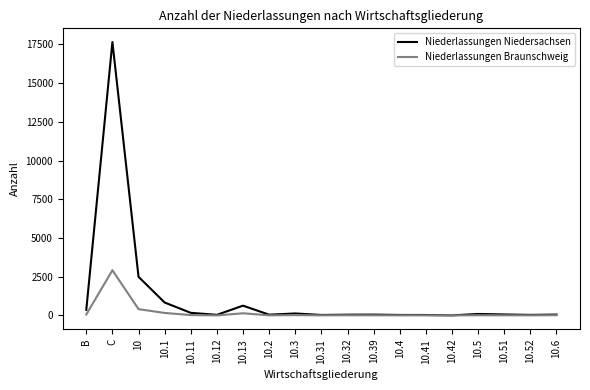

Where is Niederlassungen Niedersachsen nearest to the value 8828?

10